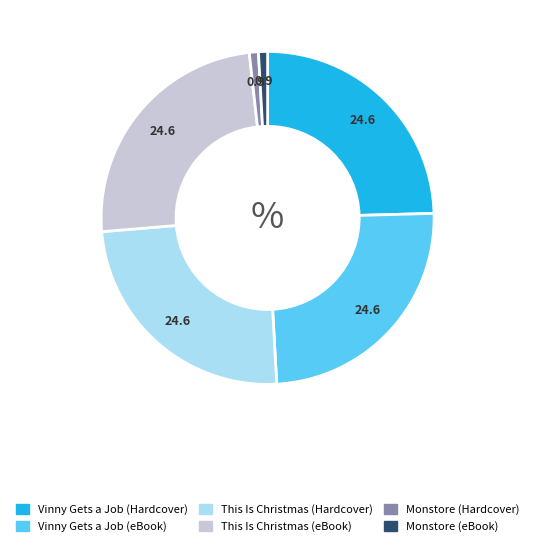

Which has a higher value, Monstore (eBook) or Vinny Gets a Job (eBook)?

Vinny Gets a Job (eBook)